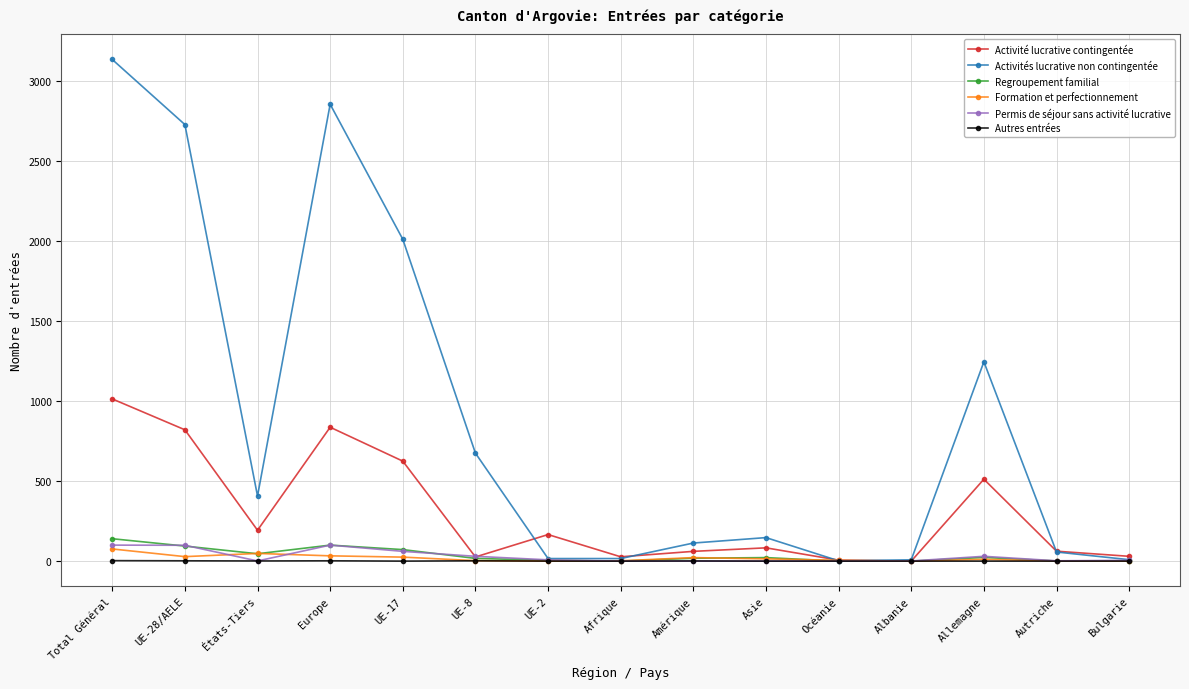

Where is Activités lucrative non contingentée nearest to the value 1569?

Allemagne